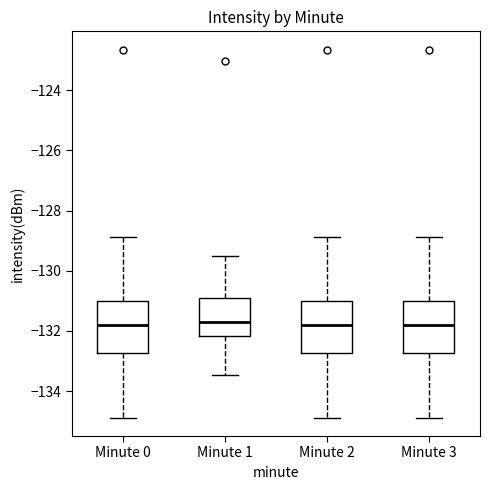

Reading left to right, read every box against the y-axis: the position of its median line, the range the box covers, and the ends of its whiskers. The values are not printed on the chart, so give them approximately, as read against the axis.

Minute 0: median -131.8, box -132.8 to -131.0, whiskers -134.8 to -128.8
Minute 1: median -131.6, box -132.2 to -131.0, whiskers -133.4 to -129.4
Minute 2: median -131.8, box -132.8 to -131.0, whiskers -134.8 to -128.8
Minute 3: median -131.8, box -132.8 to -131.0, whiskers -134.8 to -128.8